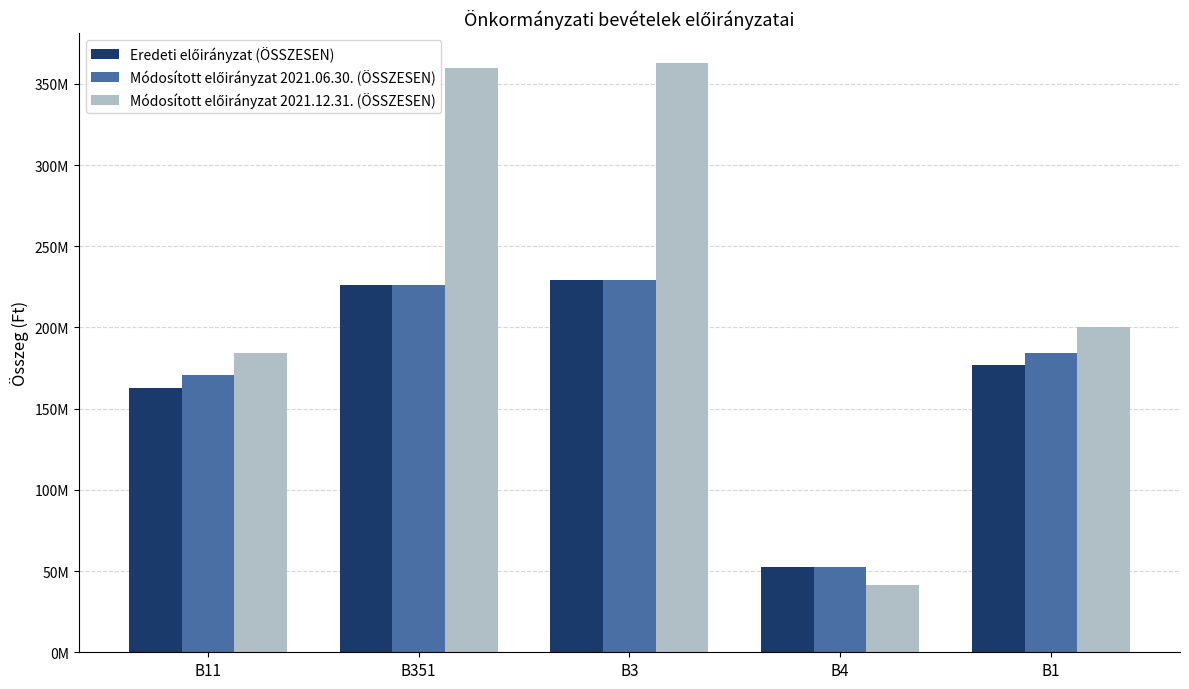

What is the value of the Módosított előirányzat 2021.06.30. (ÖSSZESEN) bar at the 2nd from the left?

226097787